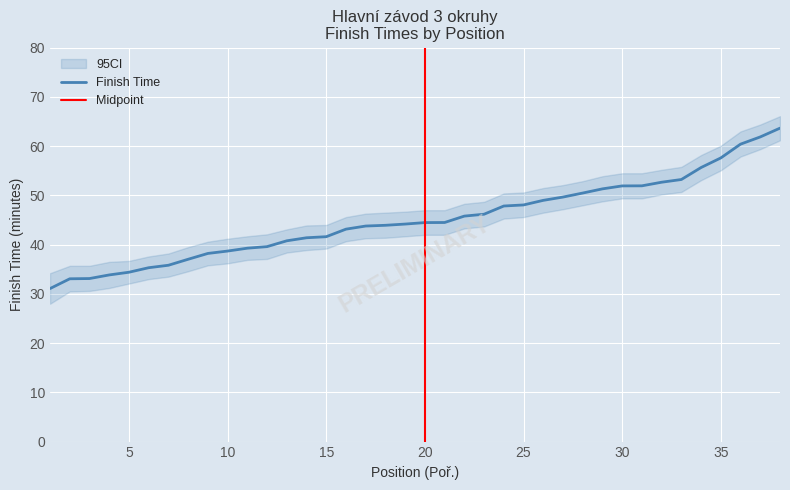

List the series in order of their overall mean, highest first.

95CI_upper, Finish Time (min), 95CI_lower